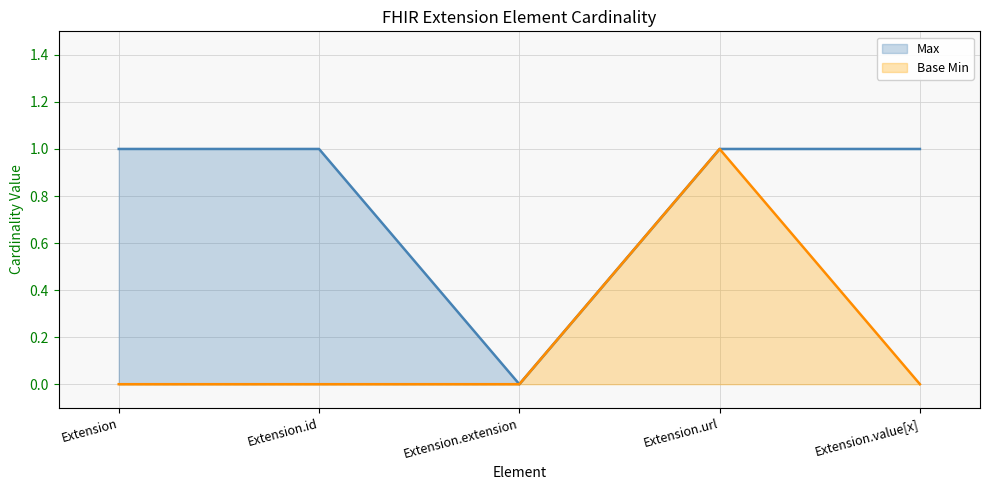

True or false: Base Min and Max cross at least once.

False